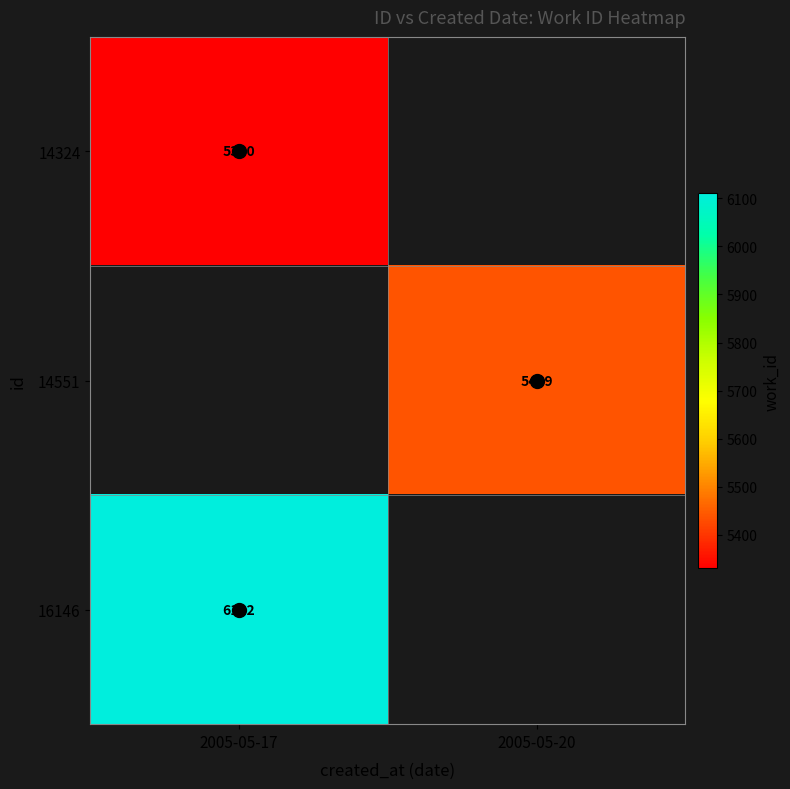

What is the spread (max minus min) of values at 2005-05-17?

782.0